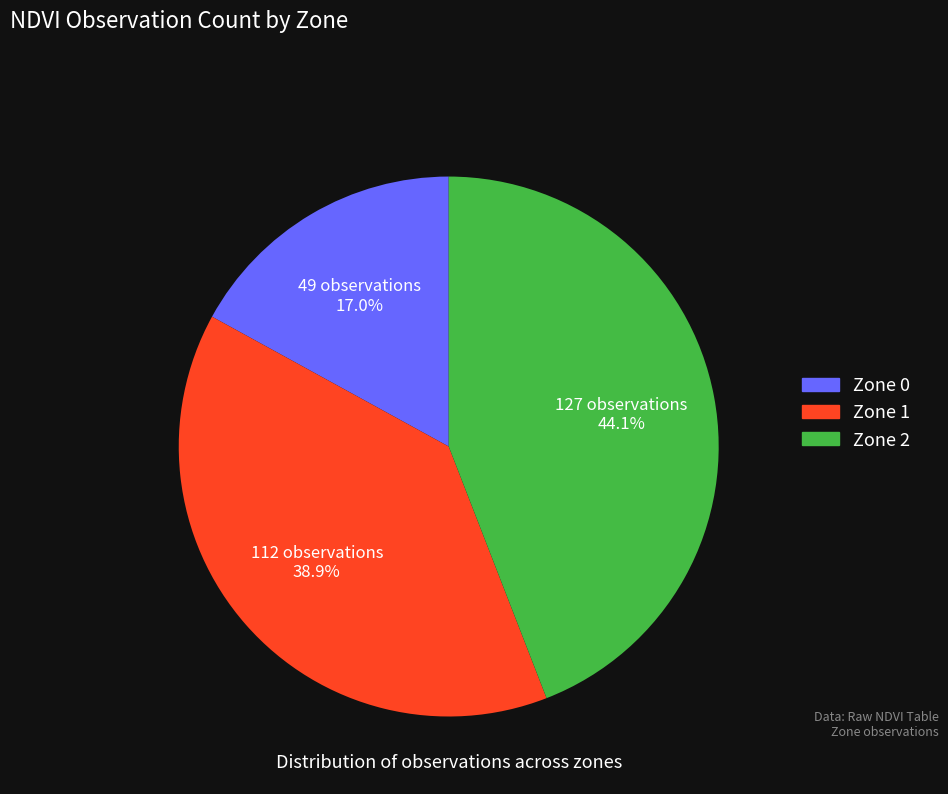

Is it true that Zone 1 is 30% of the pie?

False